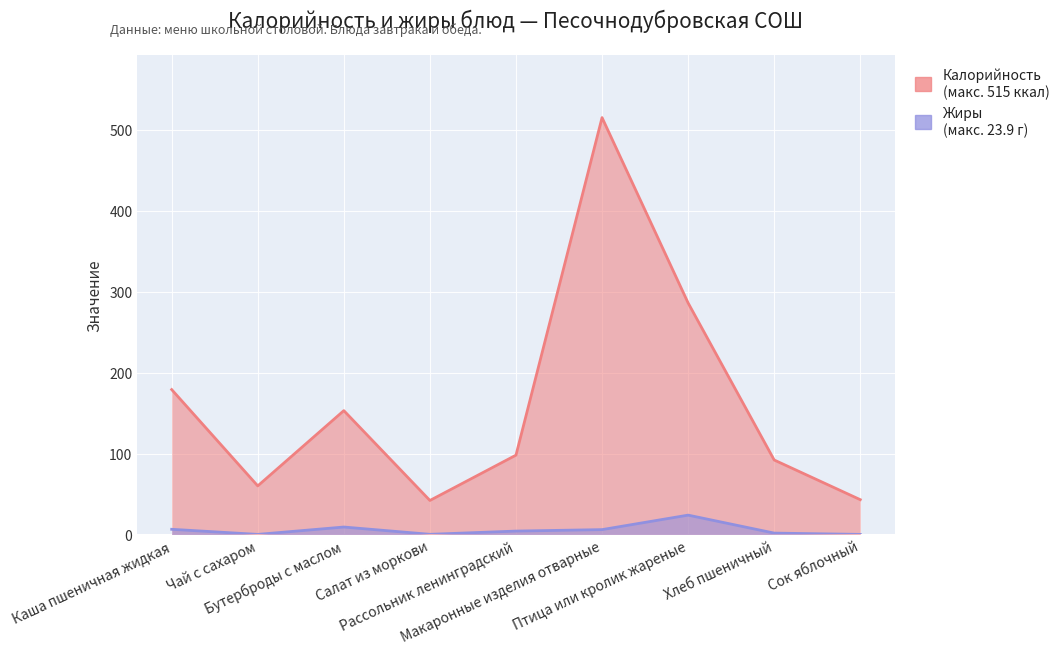

How many interior local valleys does the Калорийность series have?

2